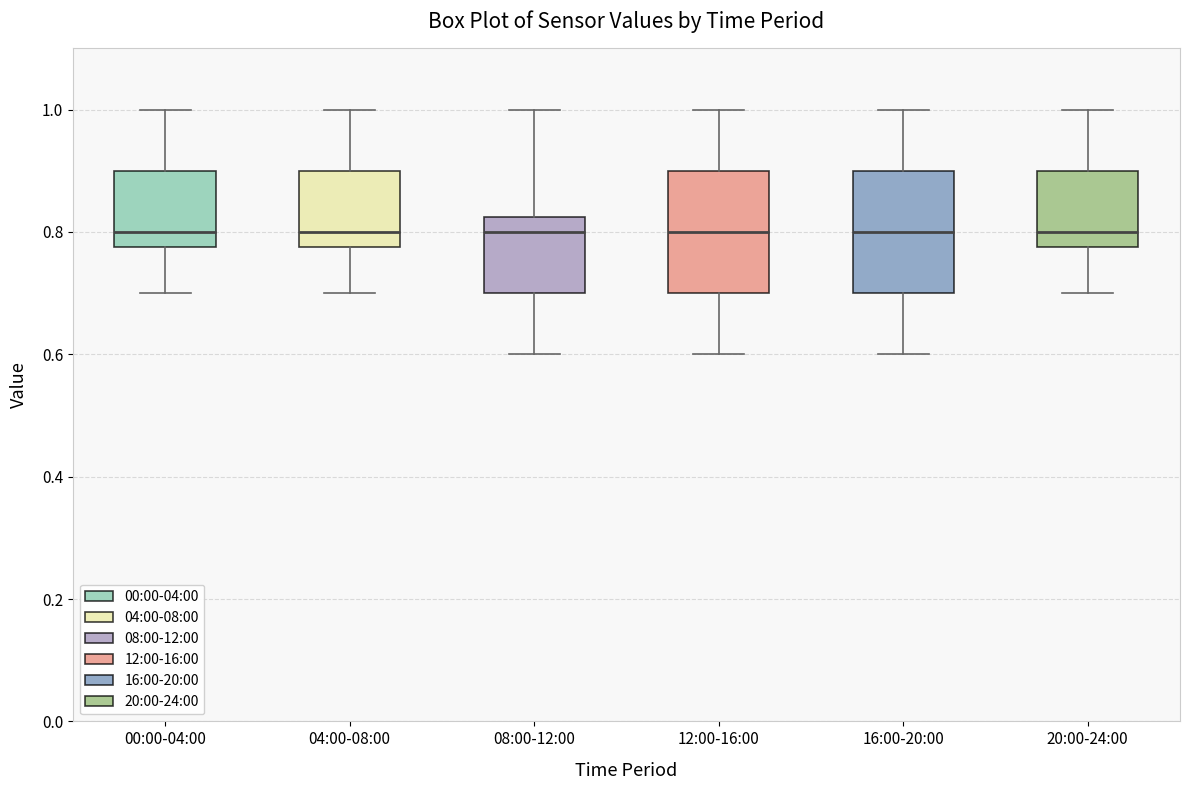

Where is the upper edge of the box for 04:00-08:00 on the y-axis? The values are not printed on the chart, so give them approximately, as read against the axis.

0.90